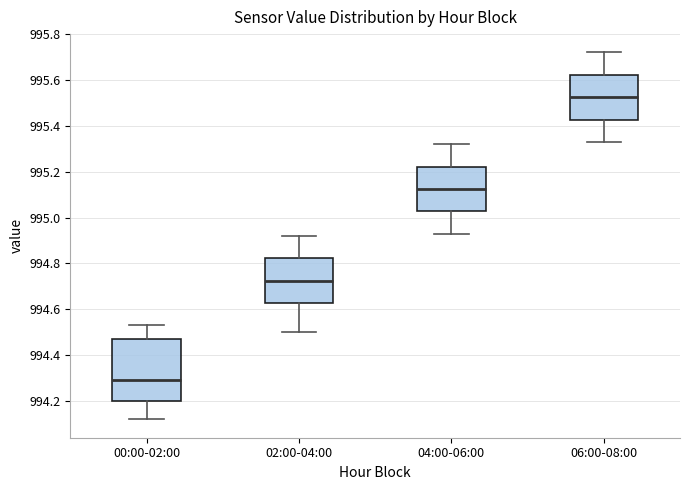

Reading left to right, transcribe this box plot: for each box, give where its median line is, the range the box spans, and where its two whiskers end, as read against the y-axis. The values are not printed on the chart, so give them approximately, as read against the axis.

00:00-02:00: median 994.30, box 994.20 to 994.48, whiskers 994.12 to 994.54
02:00-04:00: median 994.72, box 994.62 to 994.82, whiskers 994.50 to 994.92
04:00-06:00: median 995.12, box 995.02 to 995.22, whiskers 994.94 to 995.32
06:00-08:00: median 995.52, box 995.42 to 995.62, whiskers 995.34 to 995.72